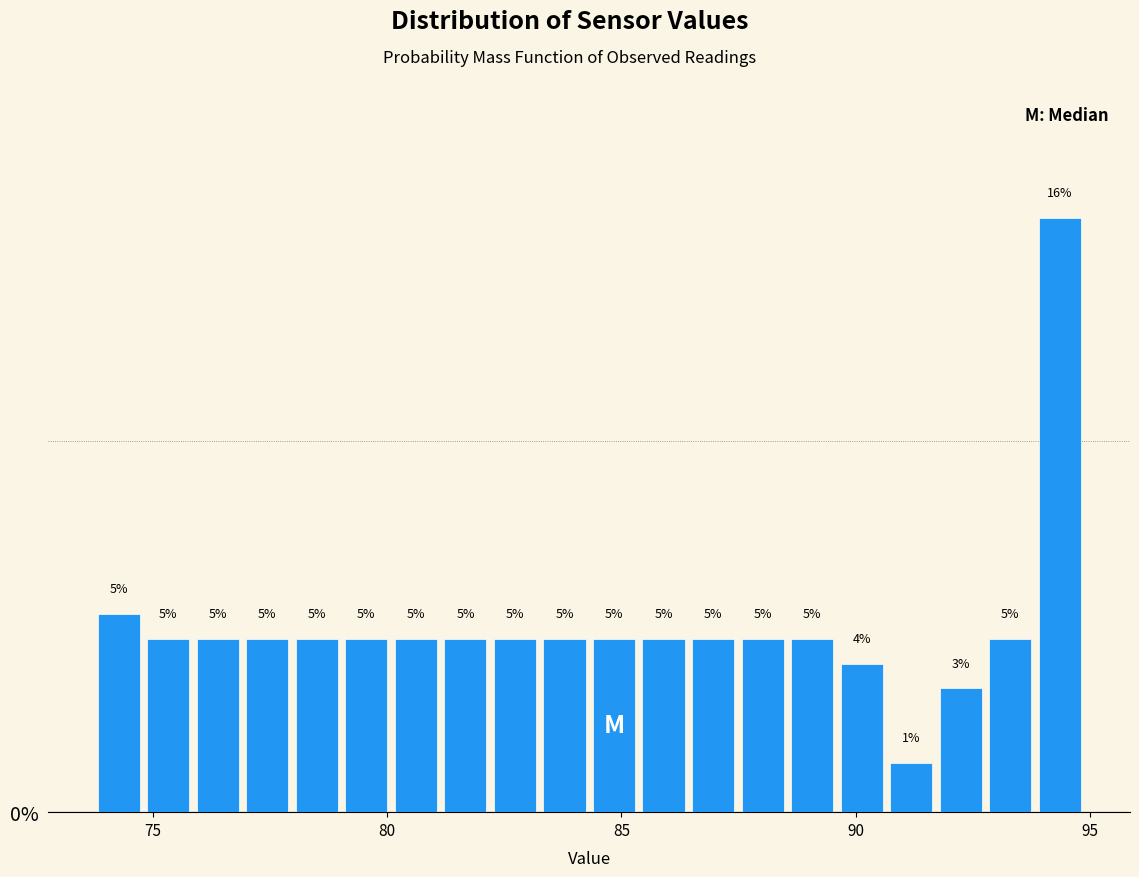

Read against the x-axis, roughly where is the centre of the tallest bar?

94.5